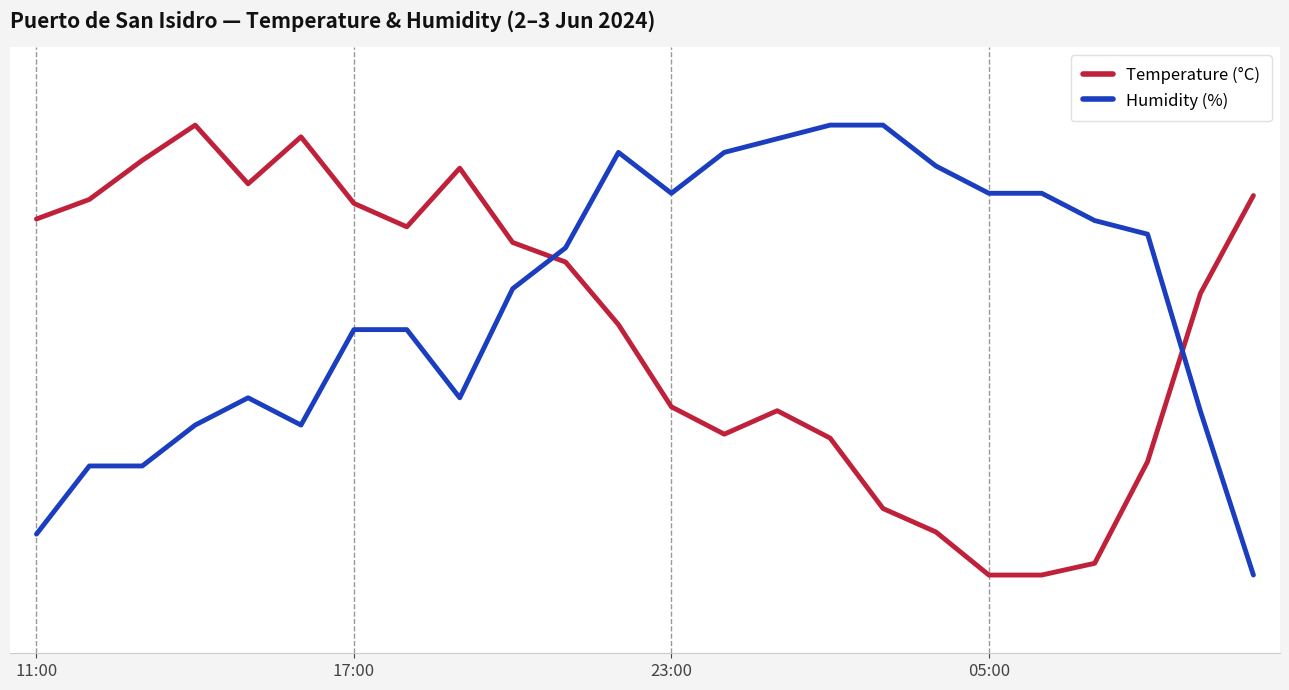

What are all the series names shown in the legend?

Temperature (°C), Humidity (%)